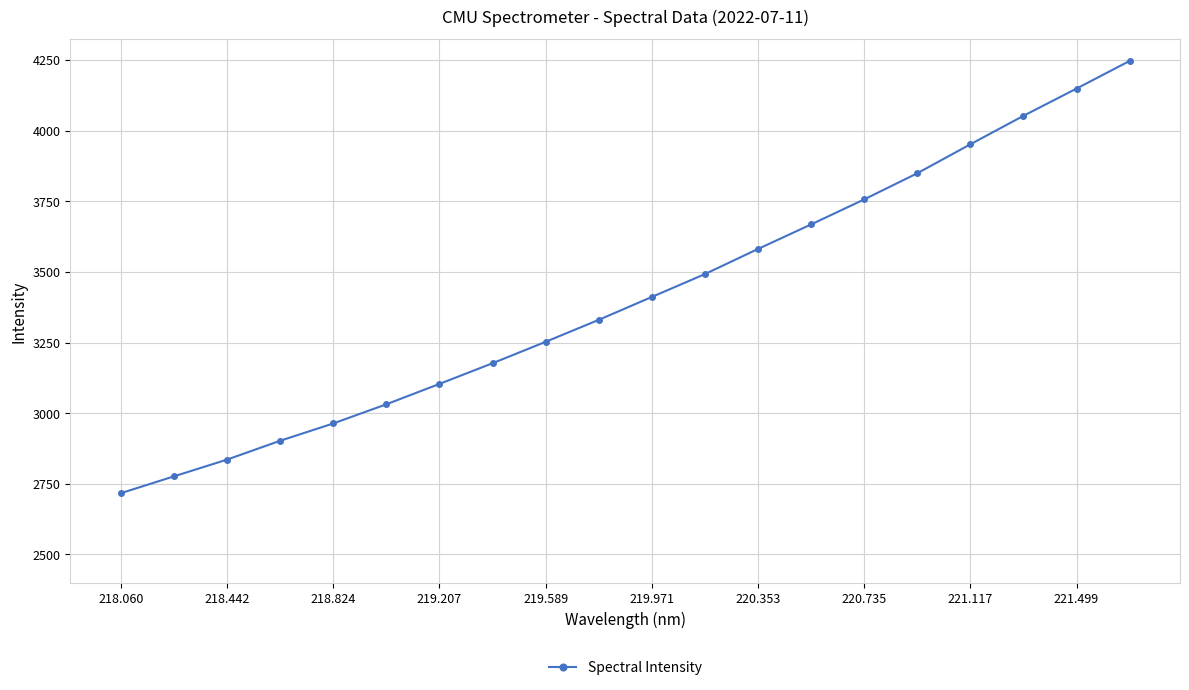

What is the value of the 14th point from the left?

3667.9